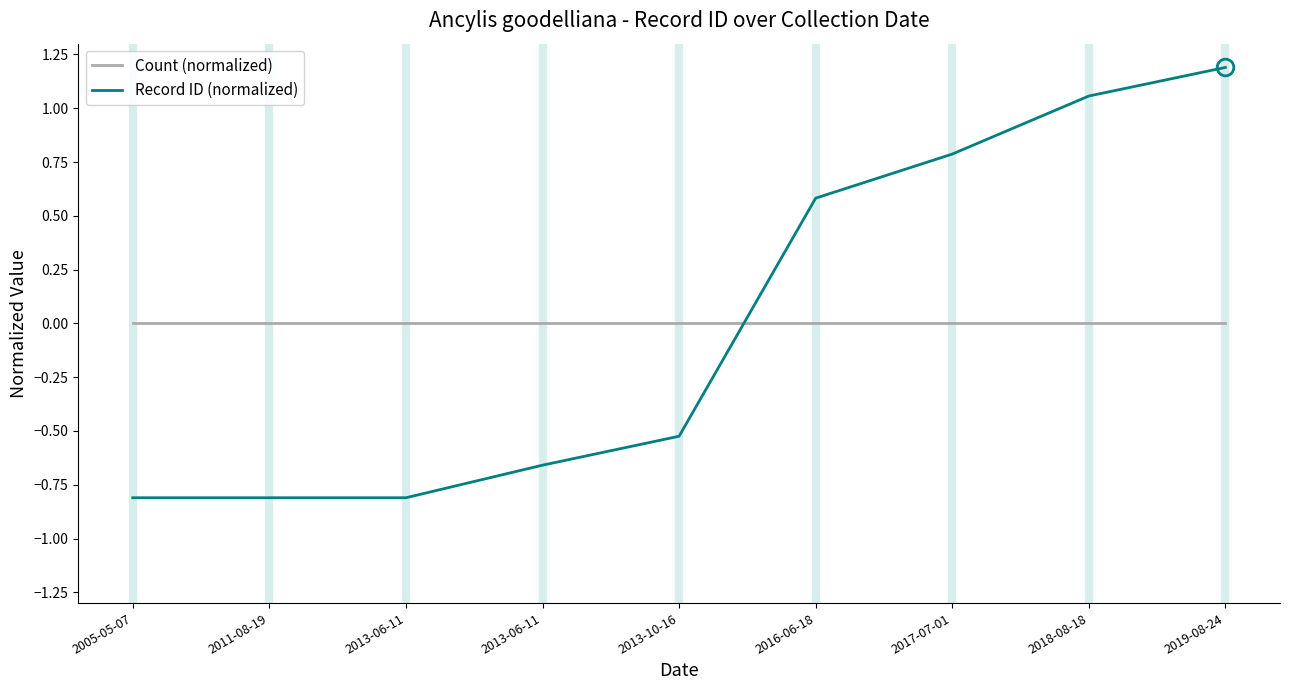

What are all the series names shown in the legend?

Count (normalized), Record ID (normalized)